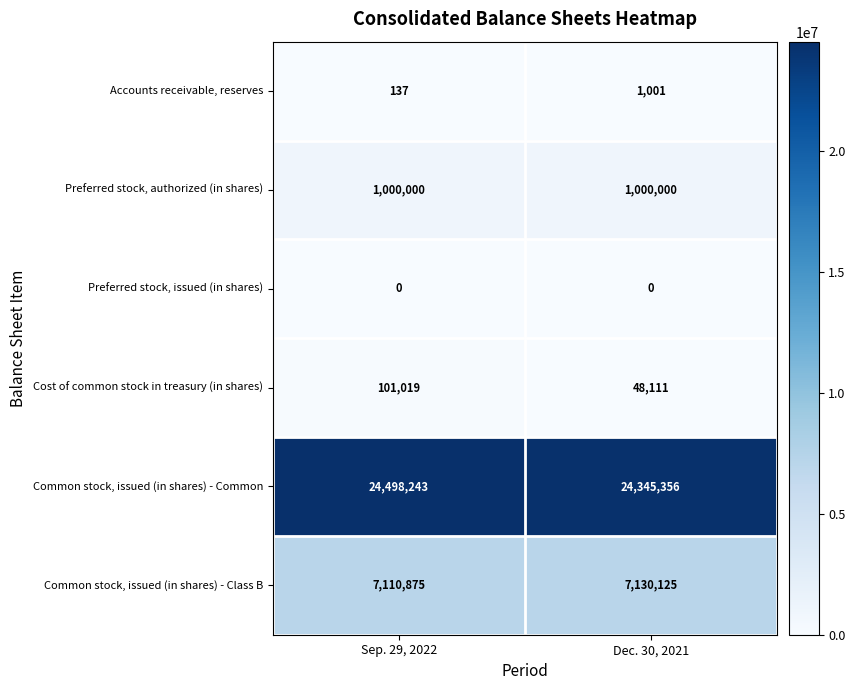

The value of Preferred stock, issued (in shares) at Dec. 30, 2021 is 0. True or false?

True